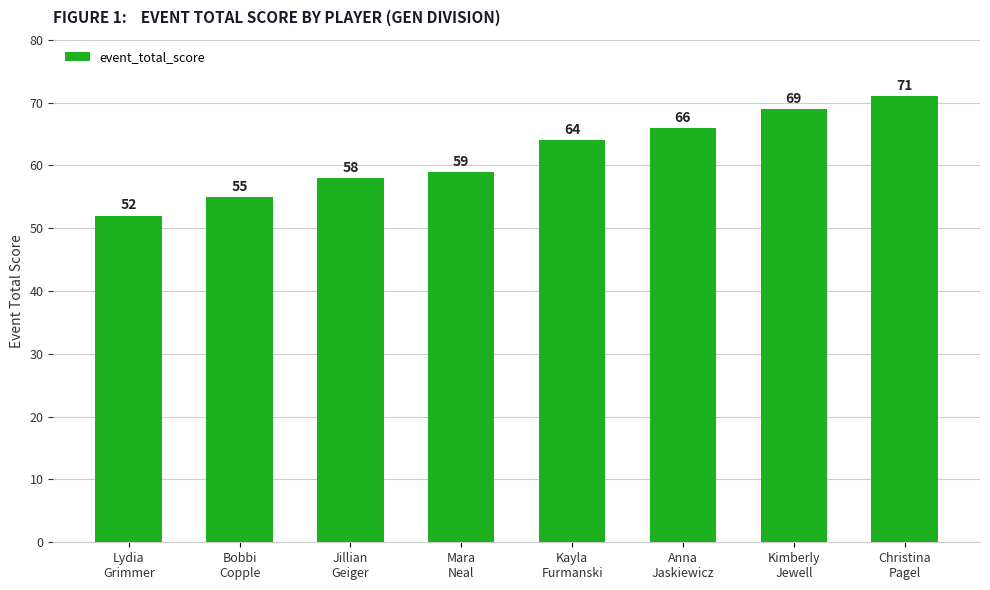

Rank the categories by value from lowest to highest.

Lydia
Grimmer, Bobbi
Copple, Jillian
Geiger, Mara
Neal, Kayla
Furmanski, Anna
Jaskiewicz, Kimberly
Jewell, Christina
Pagel